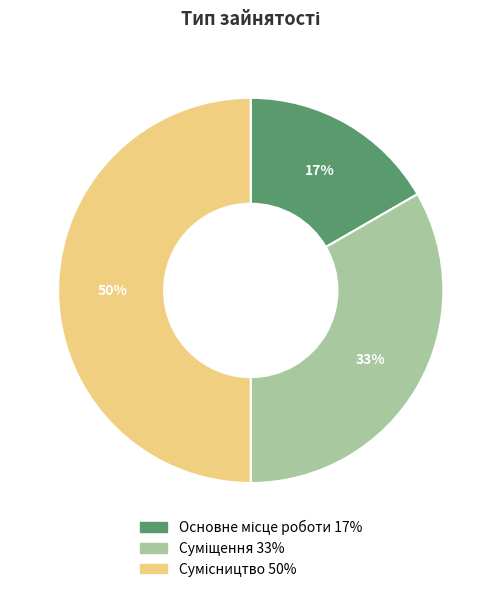

To the nearest percent, what is the difference between the largest and smallest slice percentages?

33%